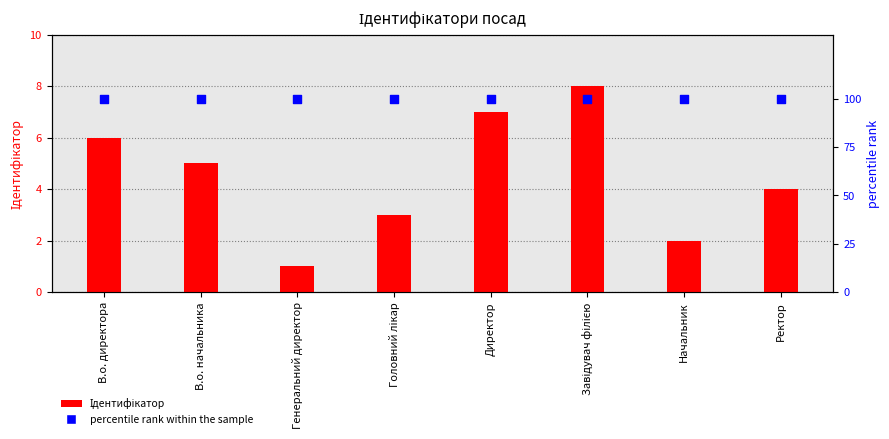

Which series has the widest spread of Y values?

Ідентифікатор